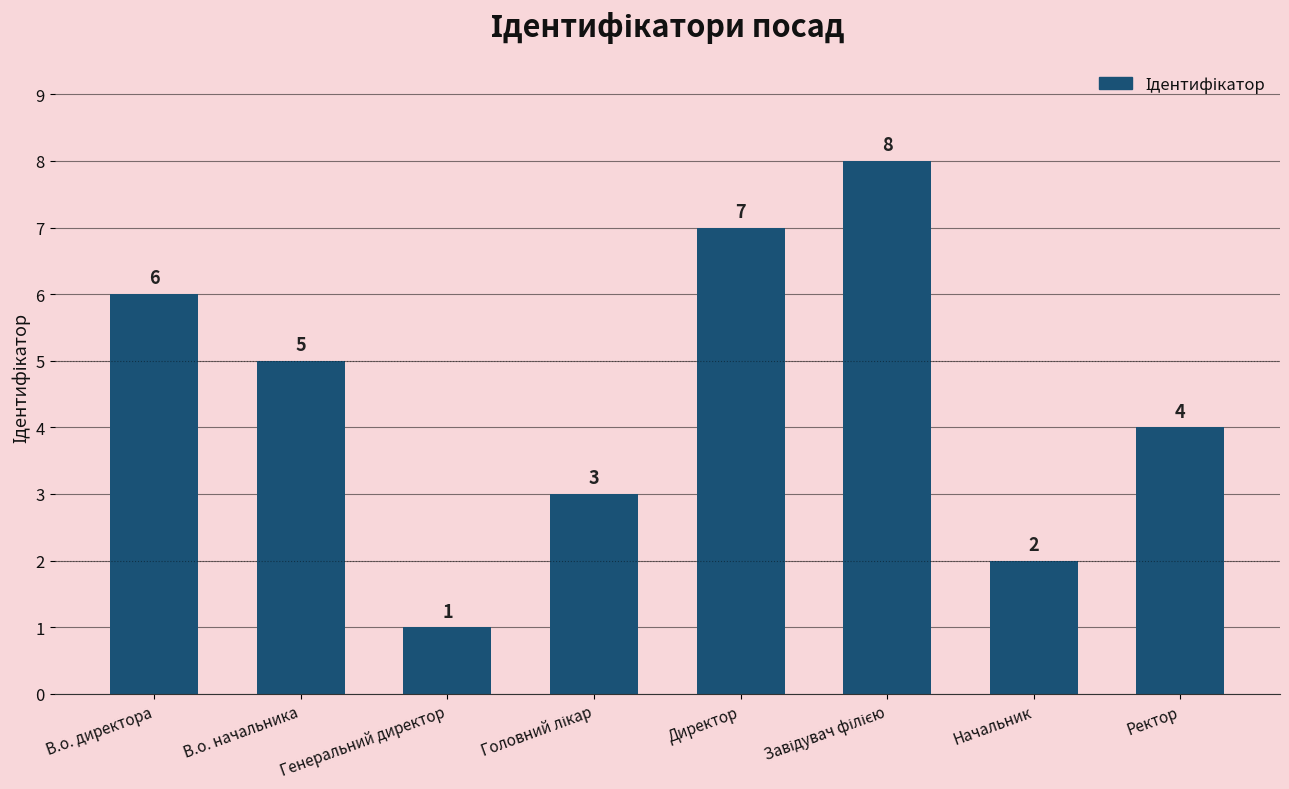

What is the sum of all values?

36